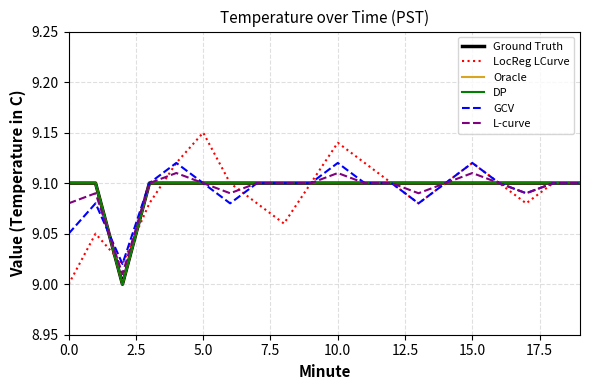

Does the chart display data point markers on the line(s)?

No